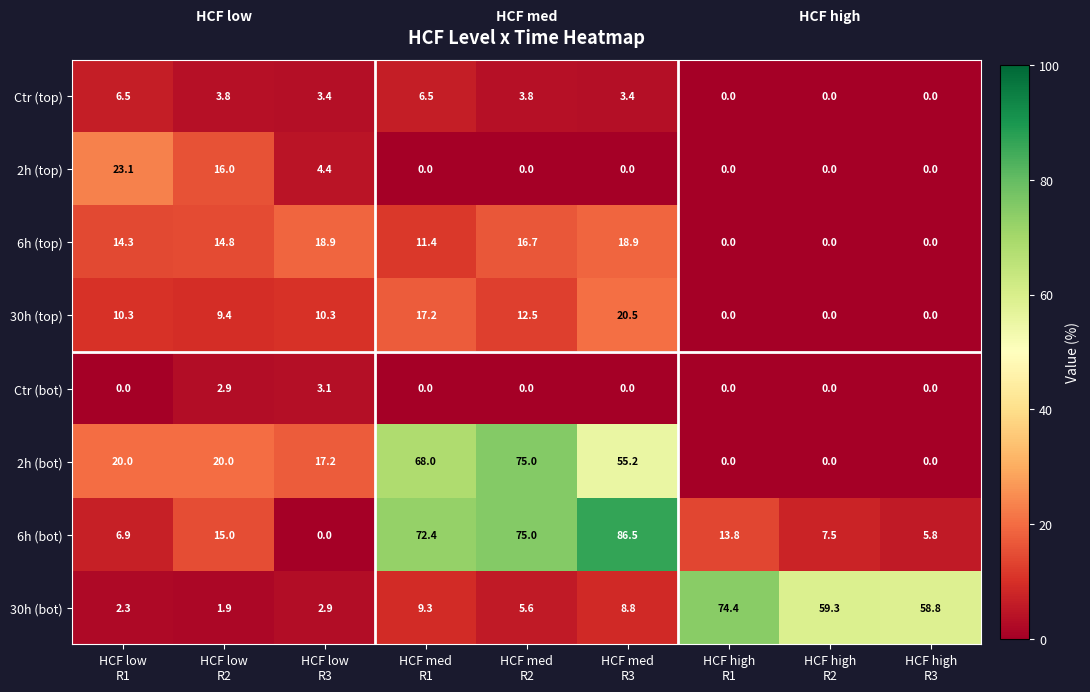

Which series has the largest total across all categories?

6h (bot)